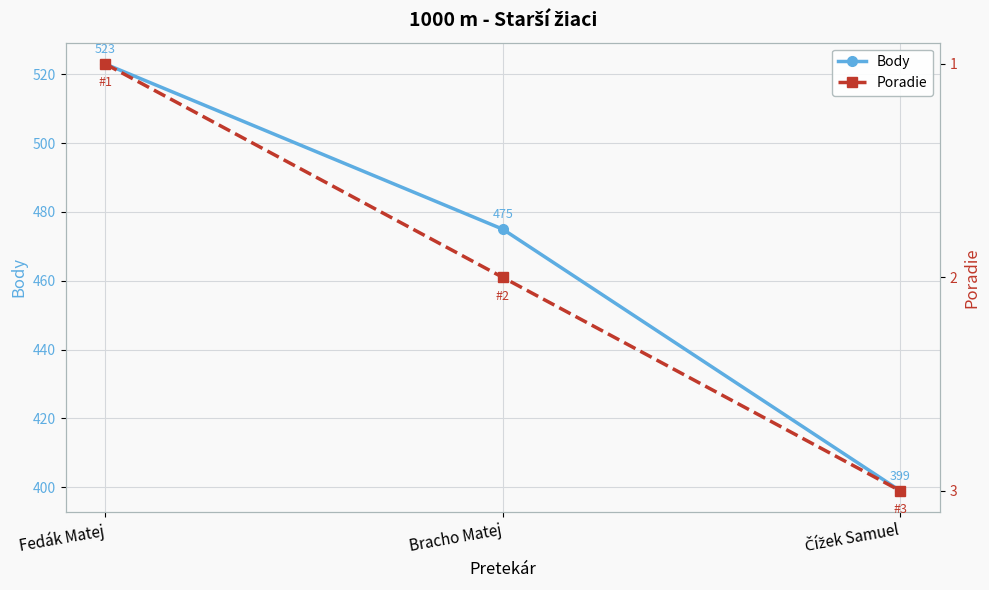

Count the Poradie values in the range 1 to 3.

3